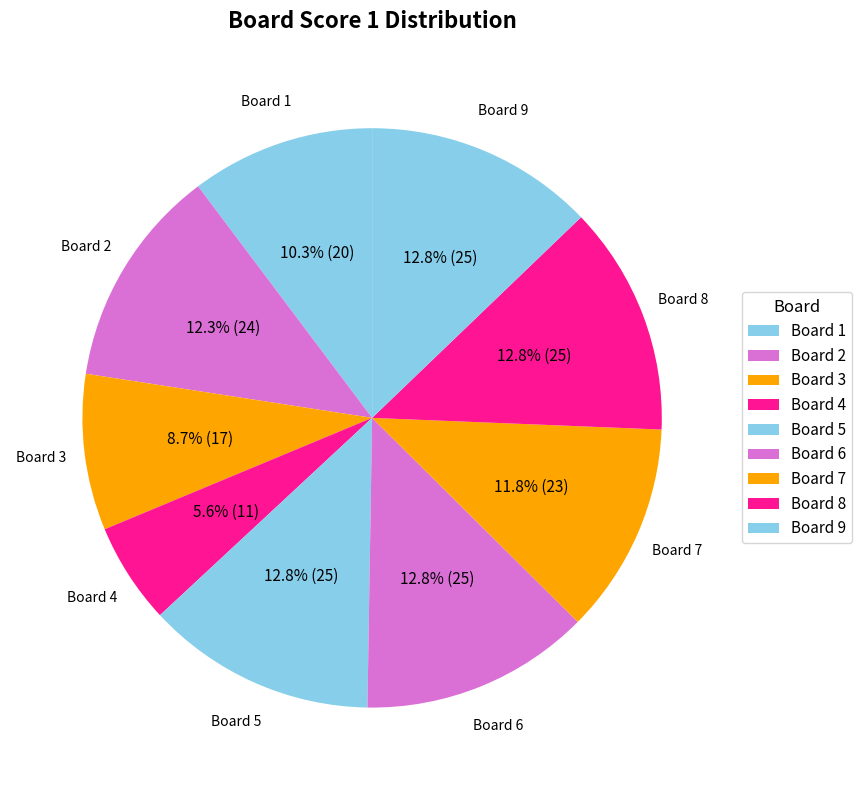

Count the number of slices in the pie.

9